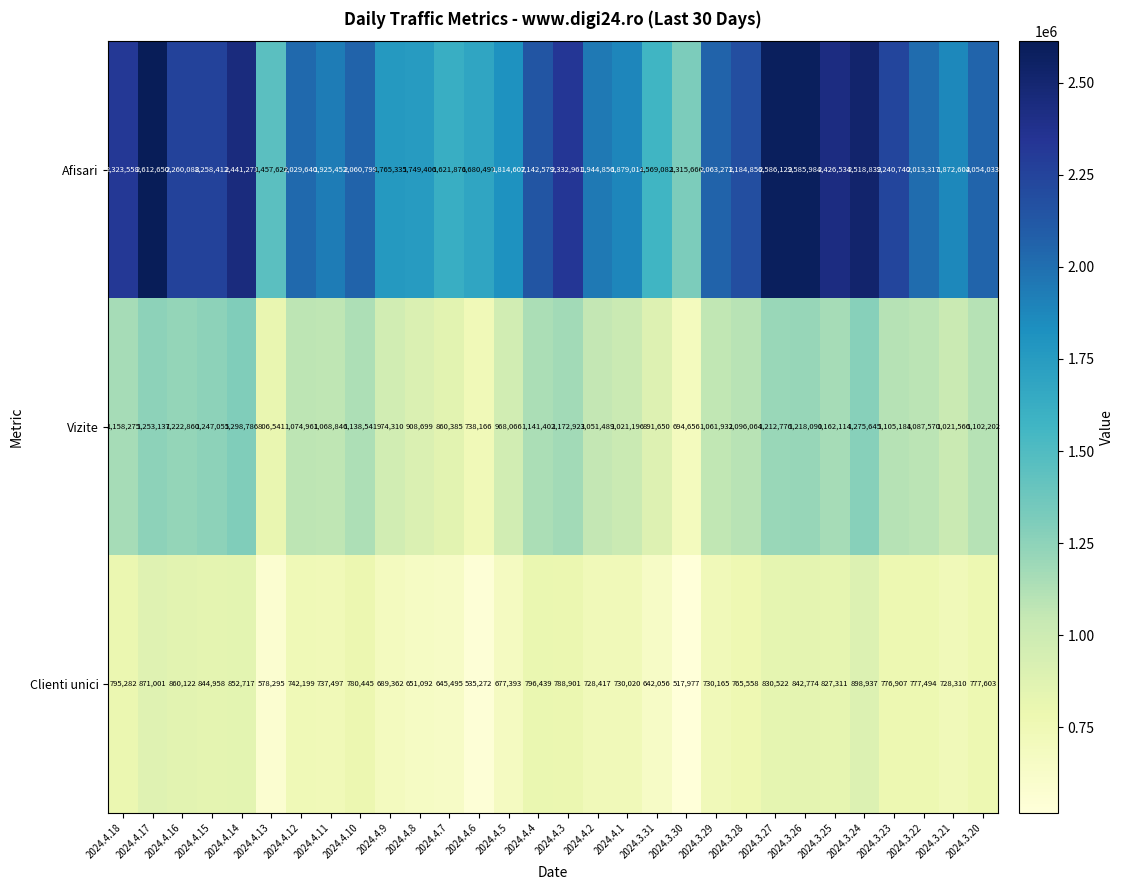

What is the difference between the maximum and second lowest values in the Afisari series?

1155024